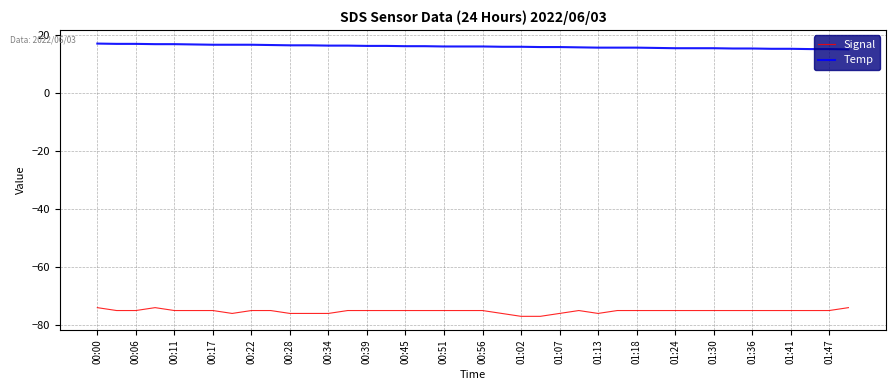

What are all the series names shown in the legend?

Signal, Temp